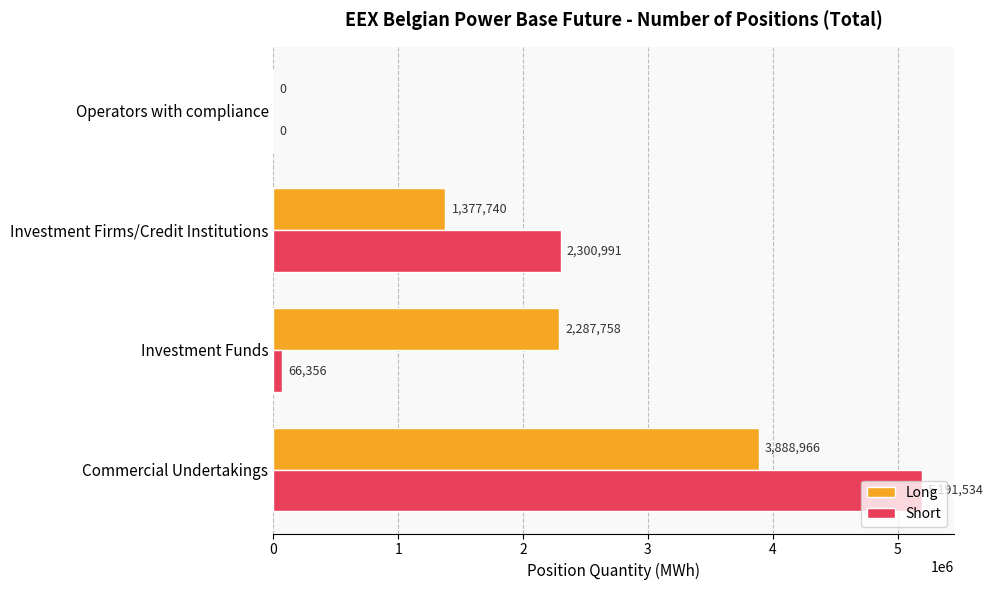

The Short series shows 66356 at Investment Funds. True or false?

True